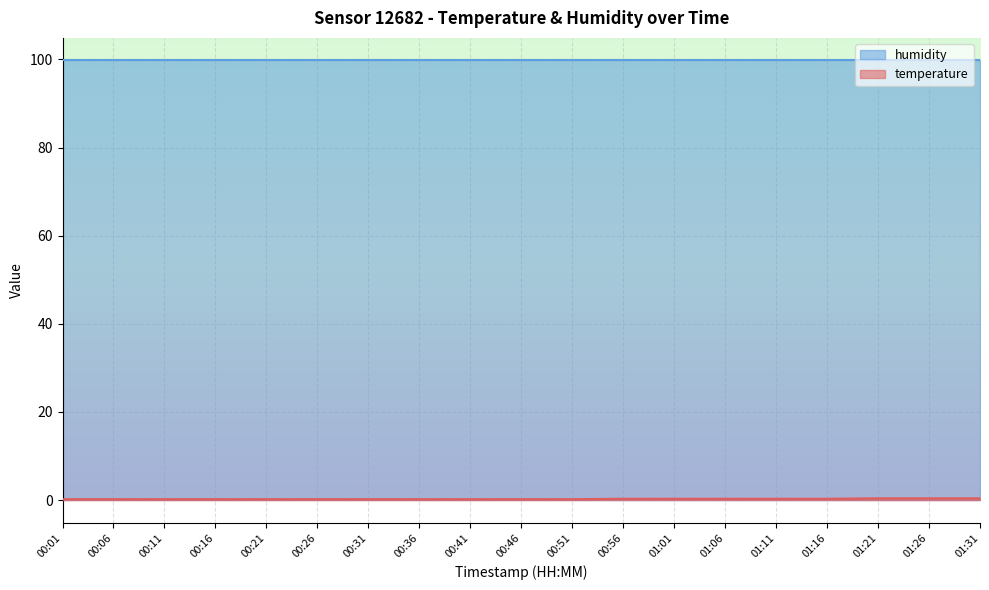

List the labels in order of value, largest first.

01:21, 01:26, 01:31, 00:56, 01:01, 01:06, 01:11, 01:16, 00:01, 00:06, 00:11, 00:16, 00:21, 00:26, 00:31, 00:36, 00:41, 00:46, 00:51